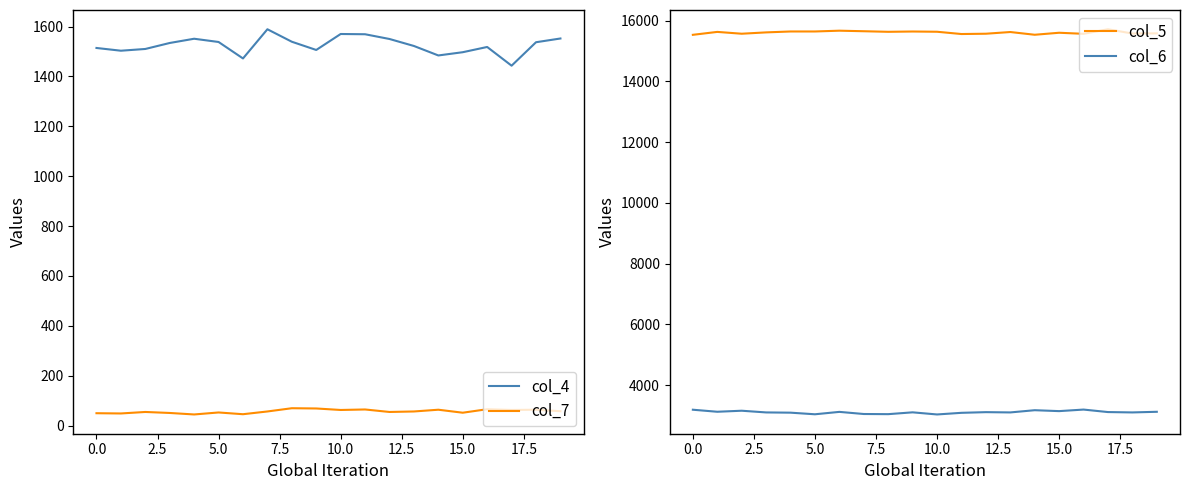

What position from the right is 16?

4